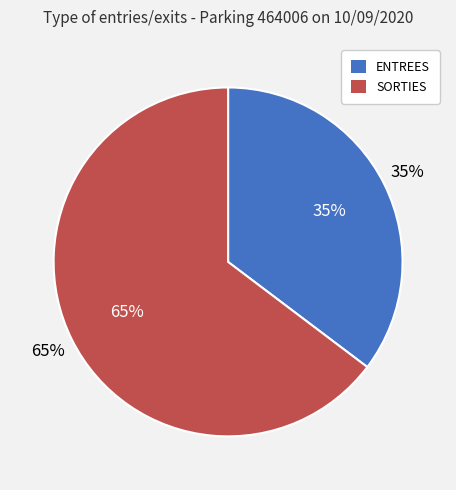

Does ENTREES represent more than half of the total?

No